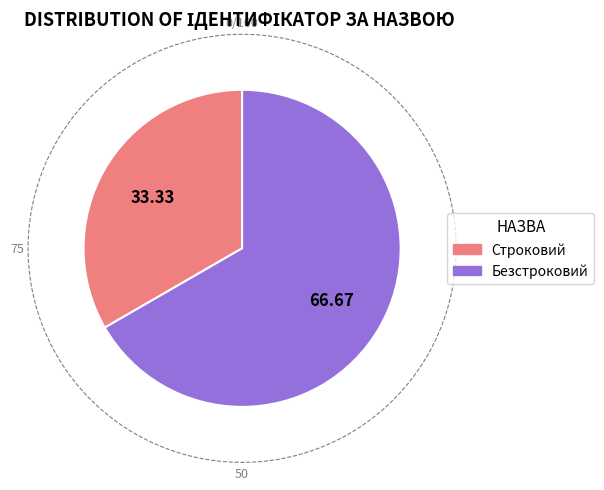

To the nearest percent, what portion does Безстроковий represent?

67%